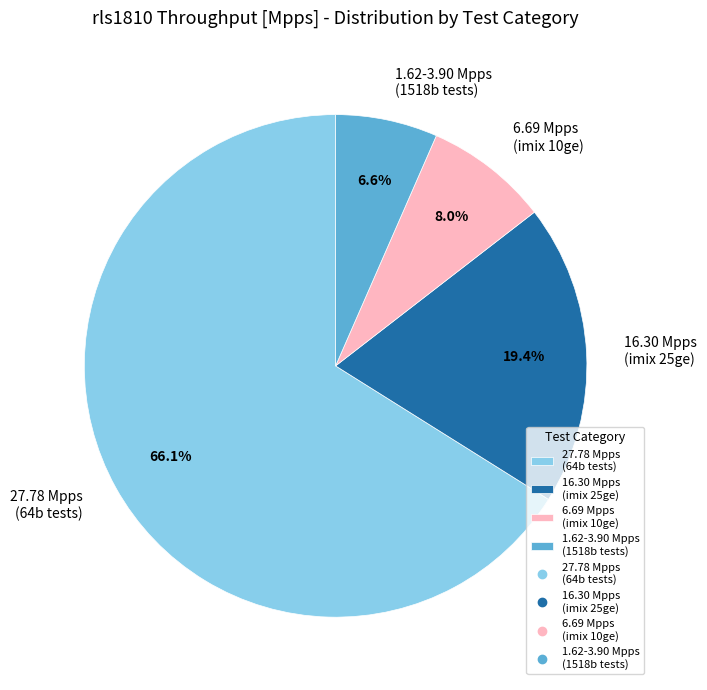

What is the ratio of the value at 6.69 Mpps (imix 10ge) to the value at 1.62-3.90 Mpps (1518b tests)?

1.2